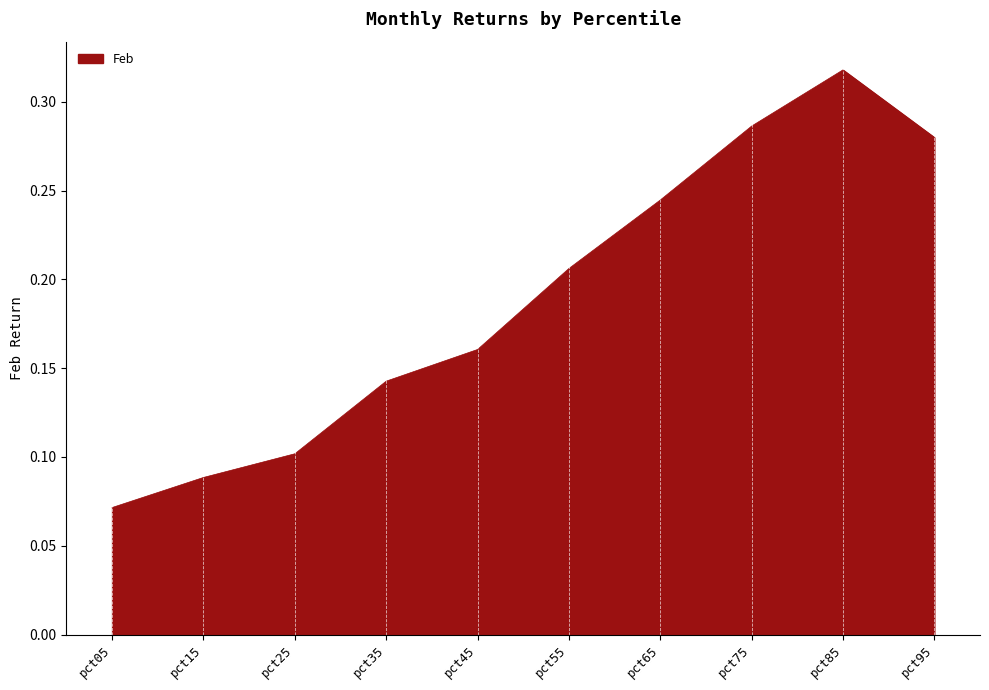

At which category does the chart reach its peak across all series?

pct85